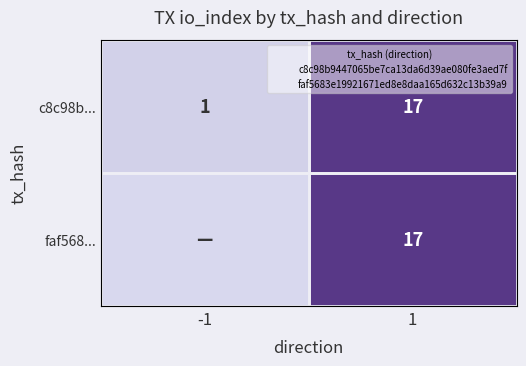

The value of c8c98b... at 1 is 26. True or false?

False